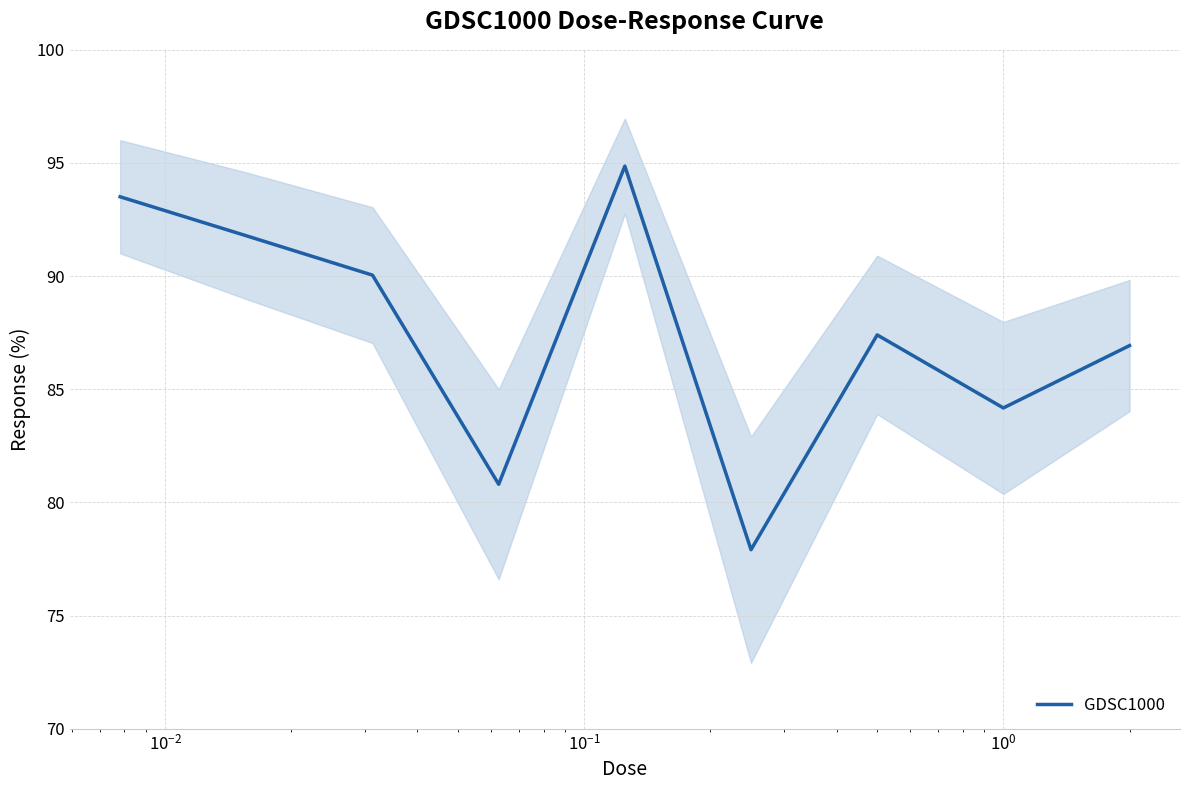

What is the difference between the maximum and minimum values?

17.0